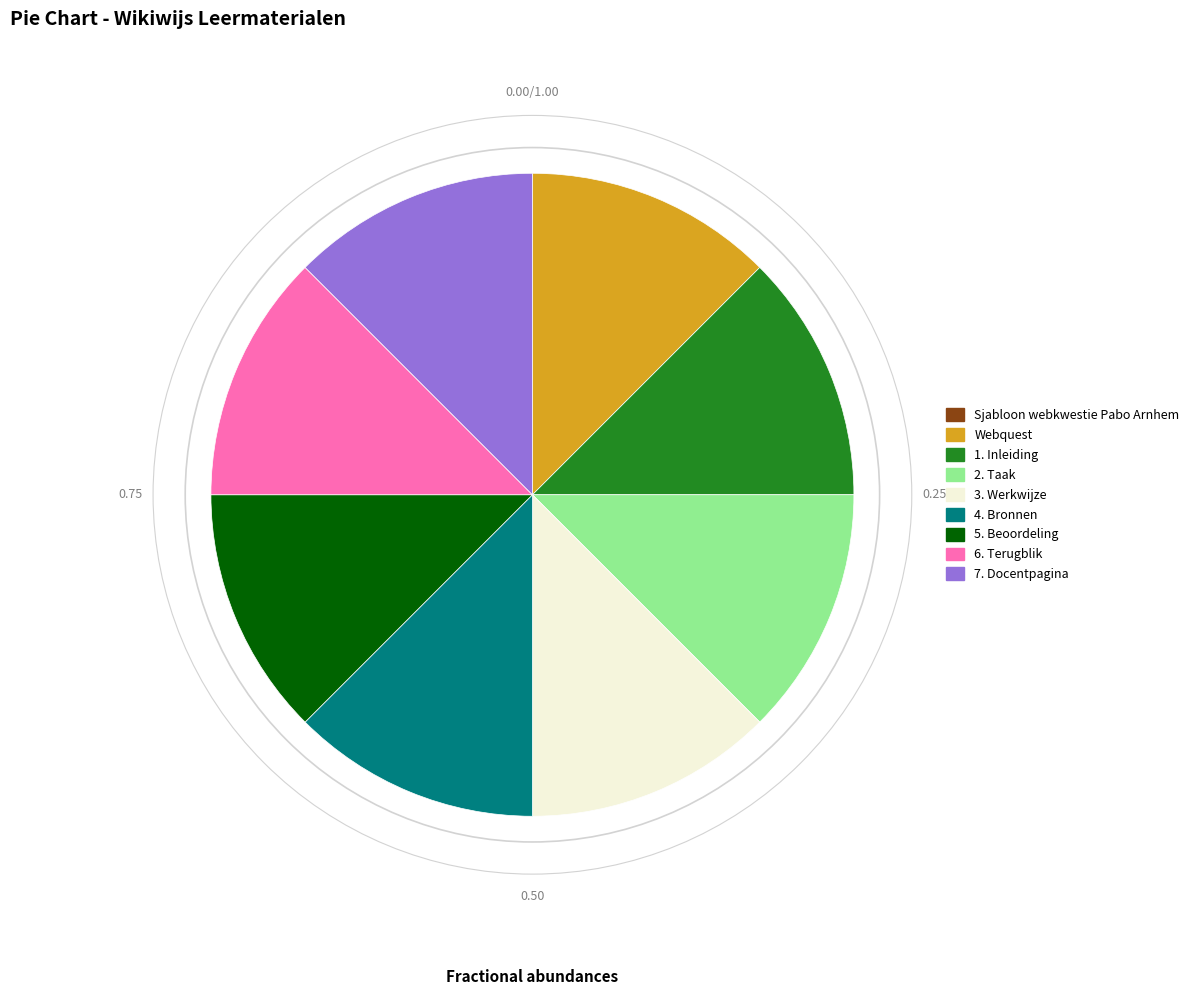

Approximately how many times larger is the value at 3. Werkwijze compared to 1. Inleiding?

1.0